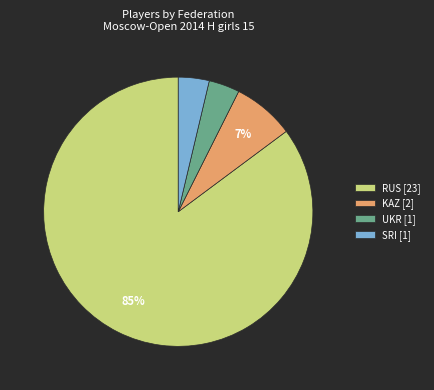

To the nearest percent, what is the difference between the largest and smallest slice percentages?

81%